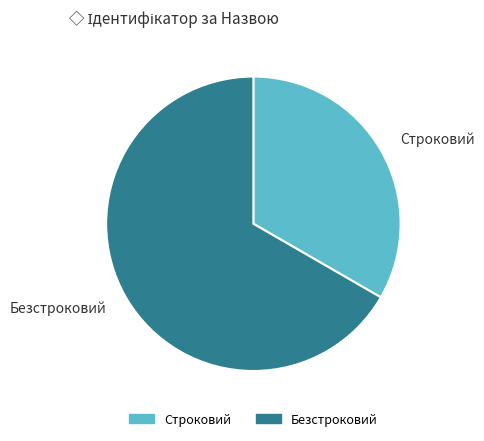

Which slice is the smallest?

Строковий